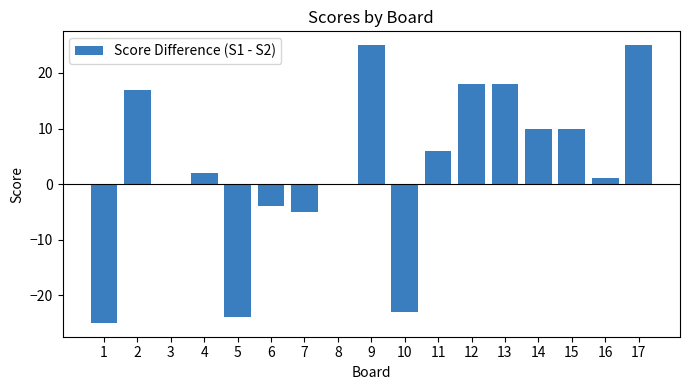

Reading left to right, list all the values displayed in this chart.

-25	17	0	2	-24	-4	-5	0	25	-23	6	18	18	10	10	1	25